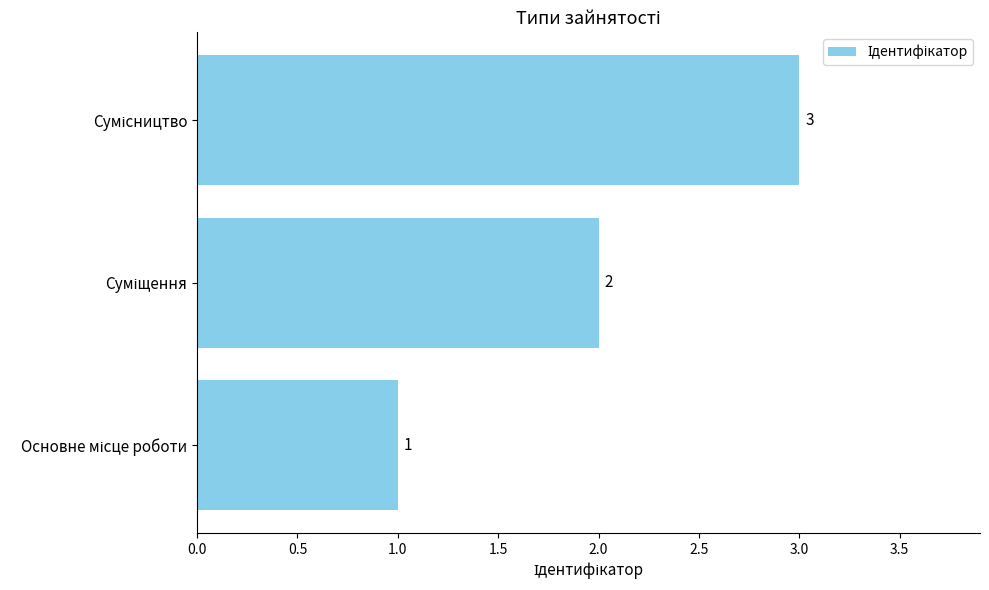

What is the average value?

2